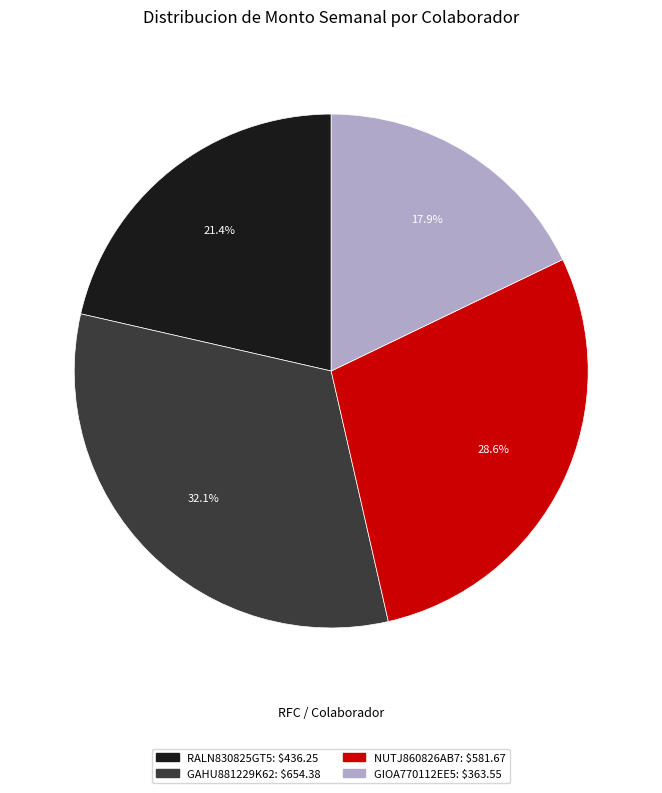

Between NUTJ860826AB7 and GIOA770112EE5, which is larger?

NUTJ860826AB7